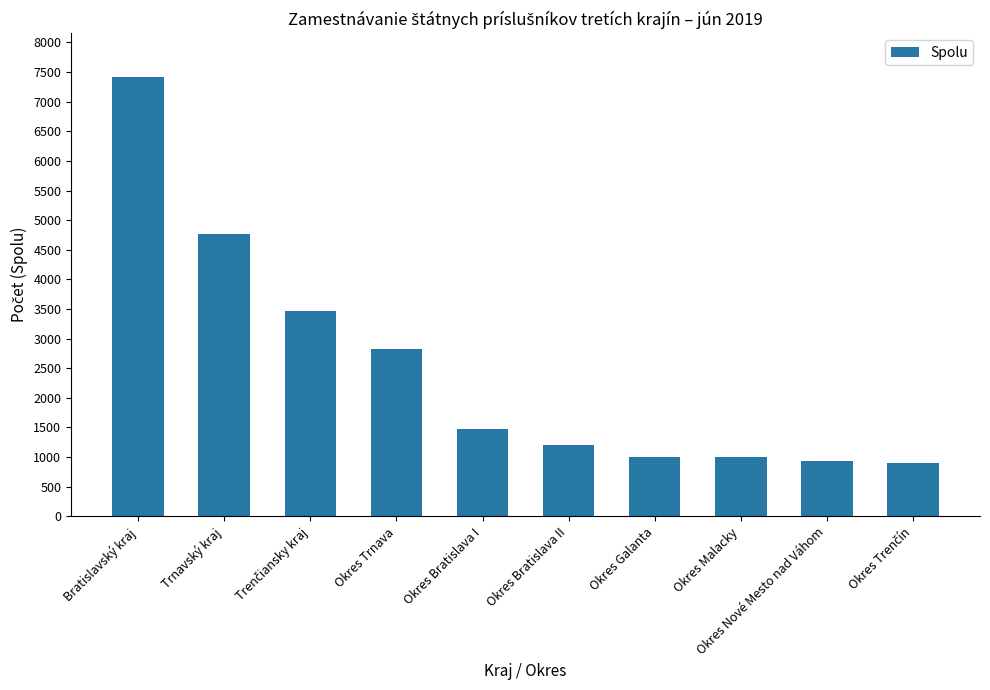

At which label is the value closest to 4157?

Trnavský kraj